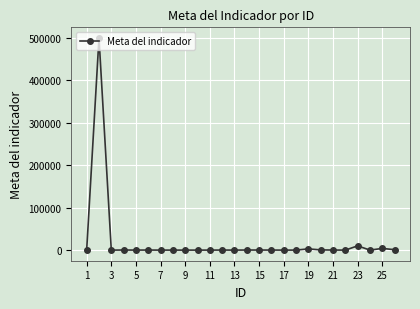

What is the sum of all values?

519785